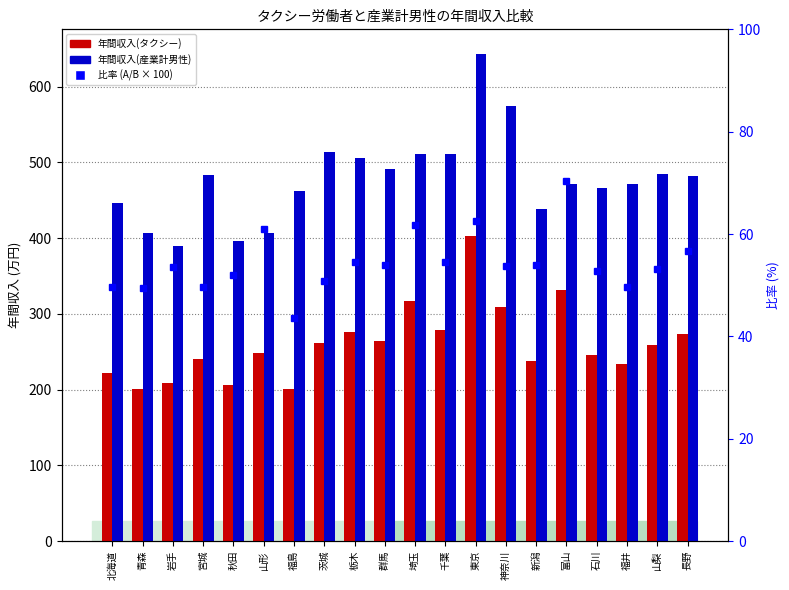

How many groups of bars are there?

20